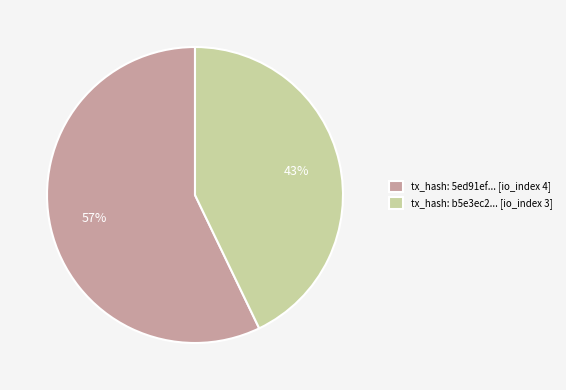

Does tx_hash: b5e3ec2... [io_index 3] account for over 50% of the chart?

No